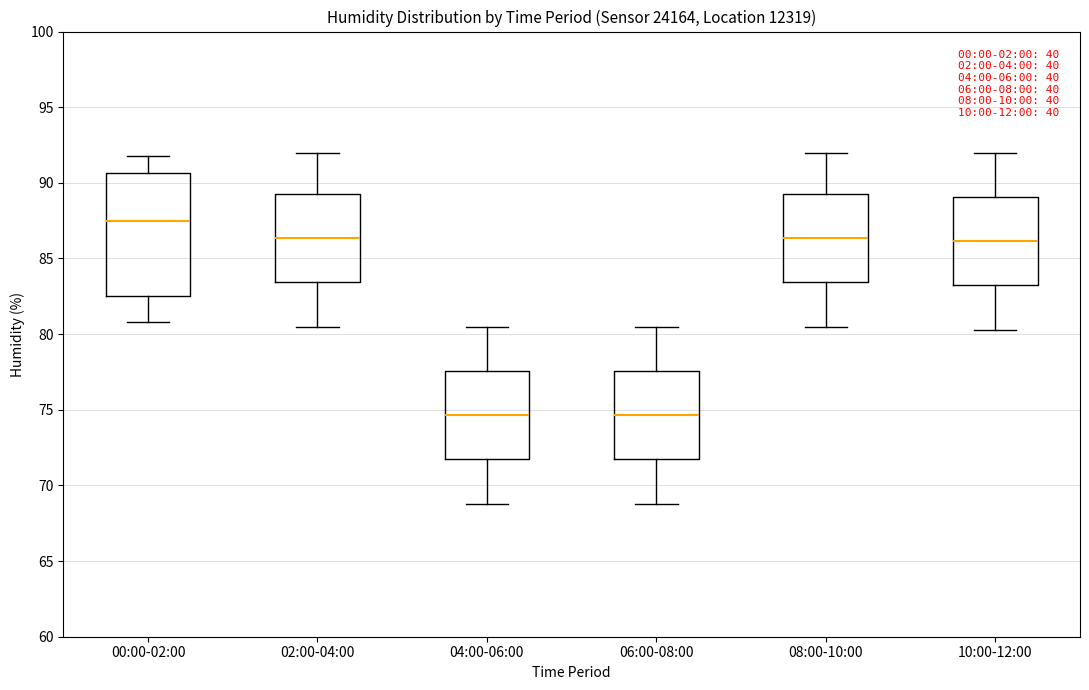

Comparing the boxes themselves (not the whiskers), which one is the tallest?

00:00-02:00